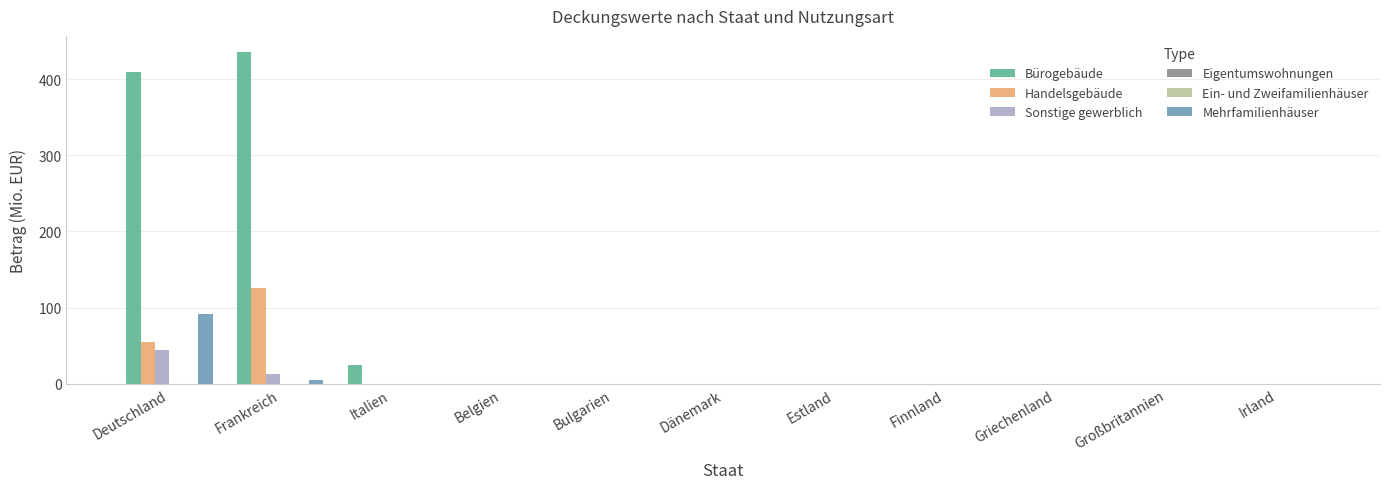

How many bars are there in each group?

6